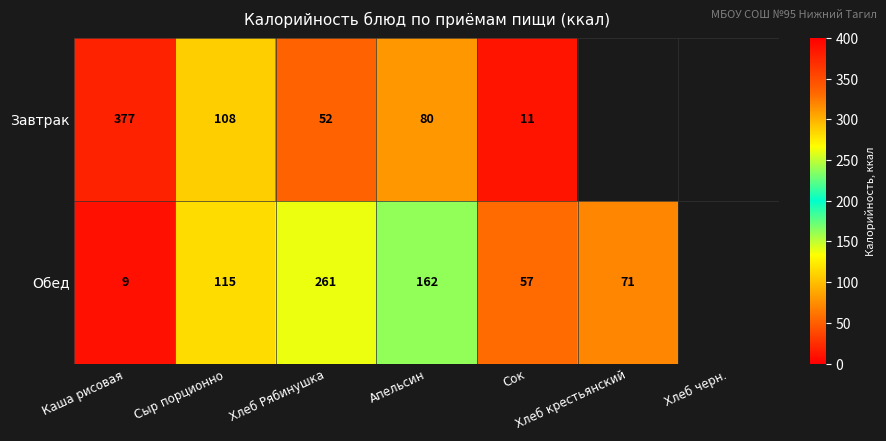

What is the difference between the highest and lowest values at Каша рисовая?

368